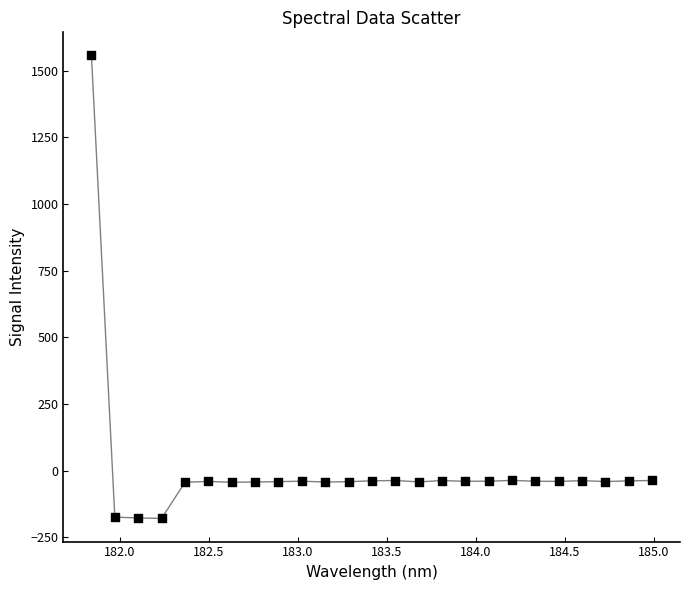

What is the range of Y values (max minus min)?

1737.1